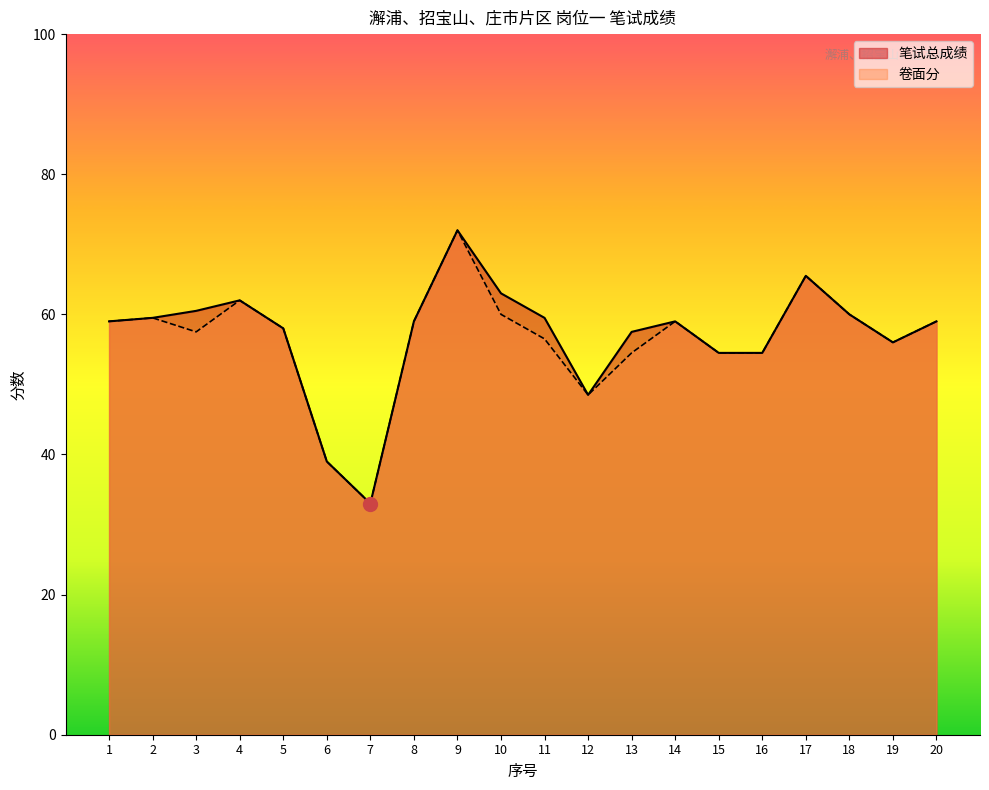

True or false: 卷面分 and 笔试总成绩 cross at least once.

False